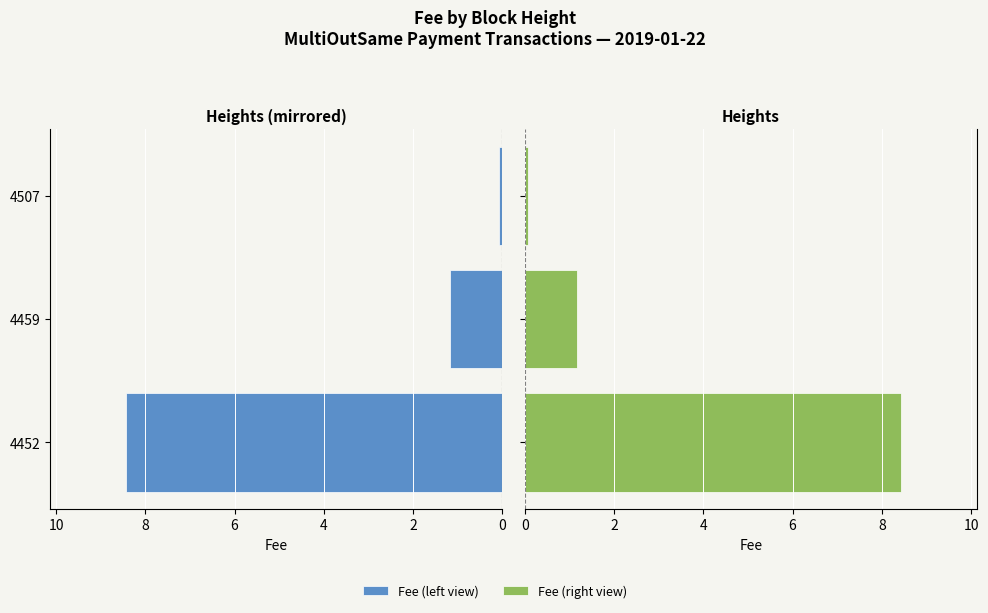

Reading right to left, extract all data points from this chart.

Fee (left): 0.1	1.2	8.4
Fee (right): 0.1	1.2	8.4